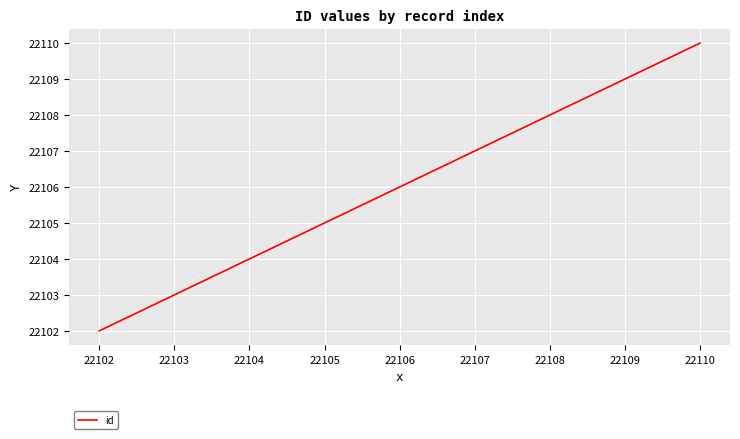

What is the difference between the maximum and minimum values?

8